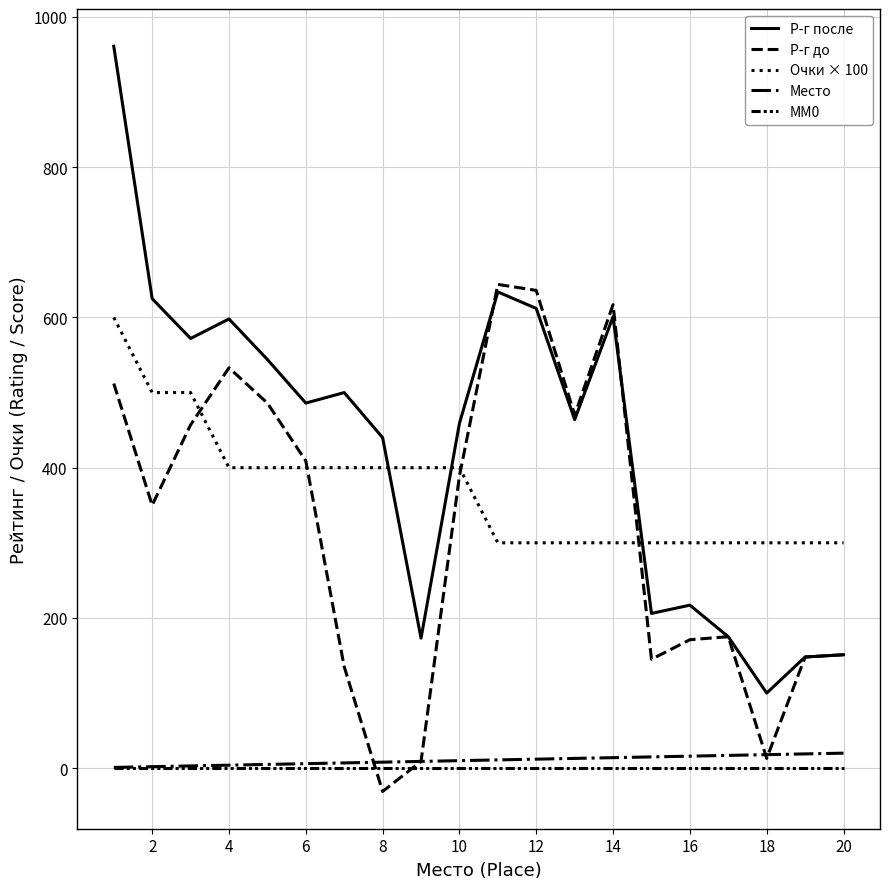

Does the chart have visible grid lines?

Yes